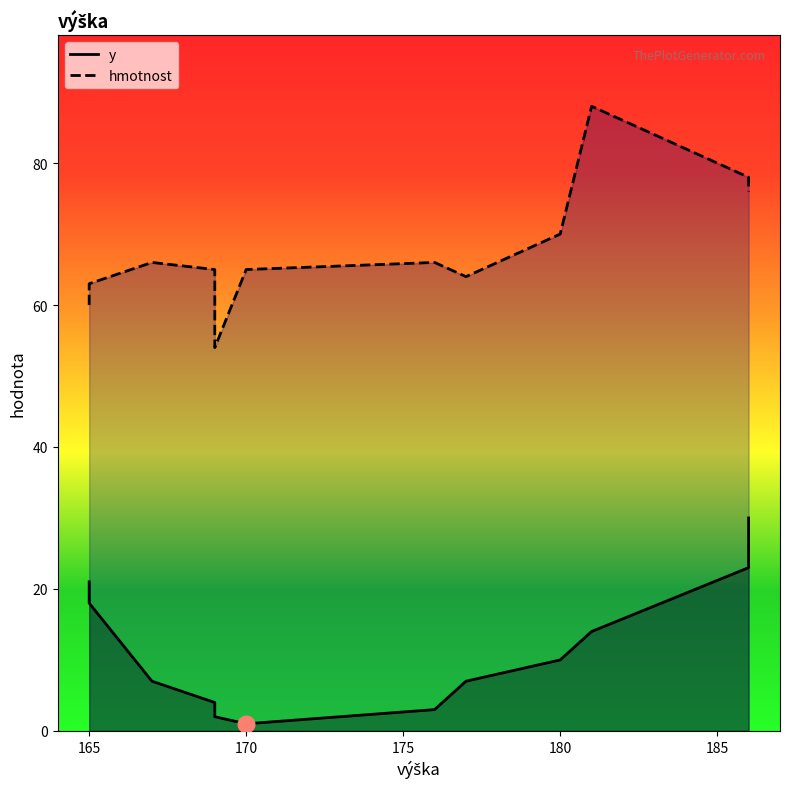

Where is y nearest to the value 15?

181